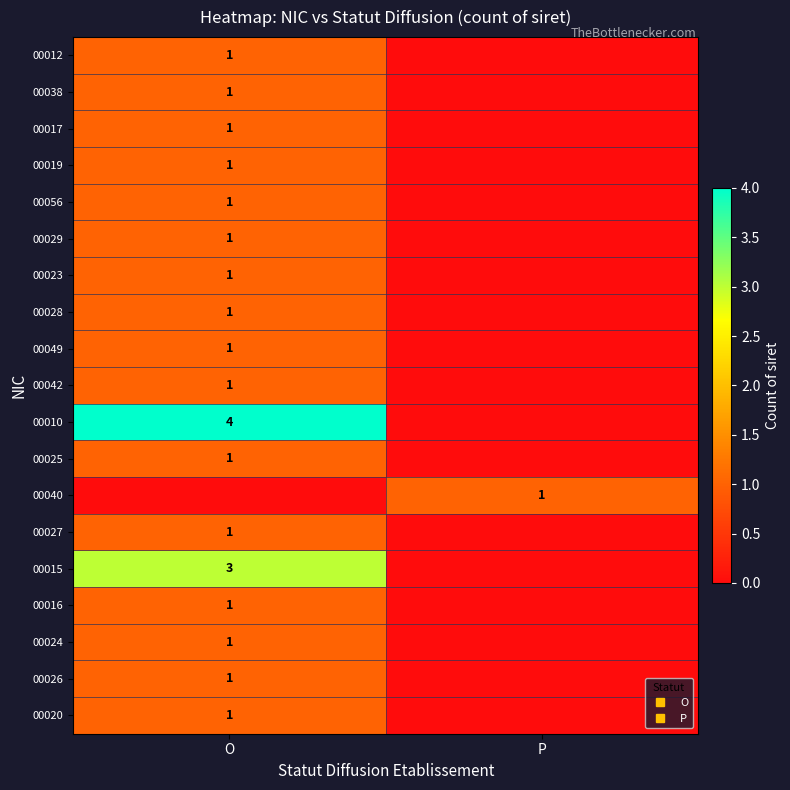

Where is 00019 nearest to the value 0?

P